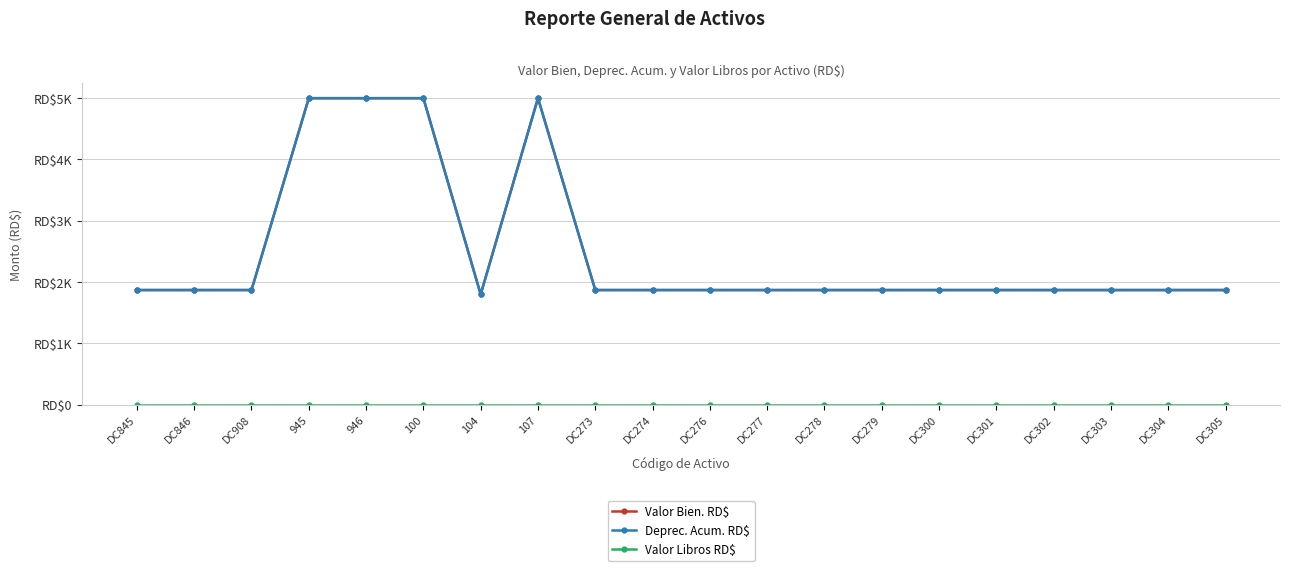

True or false: Deprec. Acum. RD$ and Valor Bien. RD$ intersect in this chart.

False